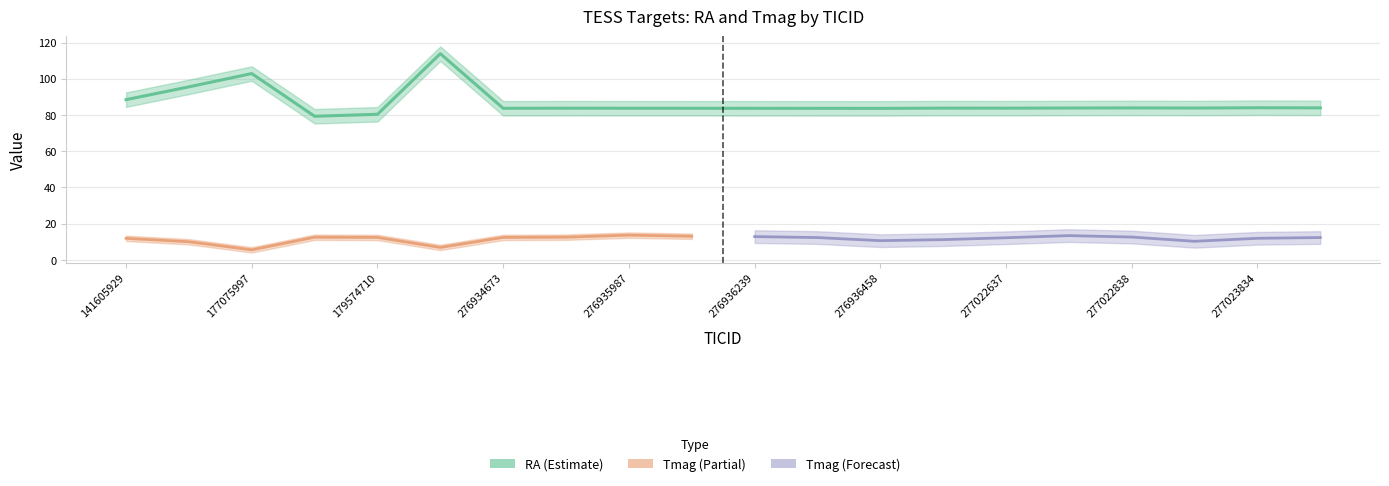

Between 277023834 and 277022838, which is larger?

277023834